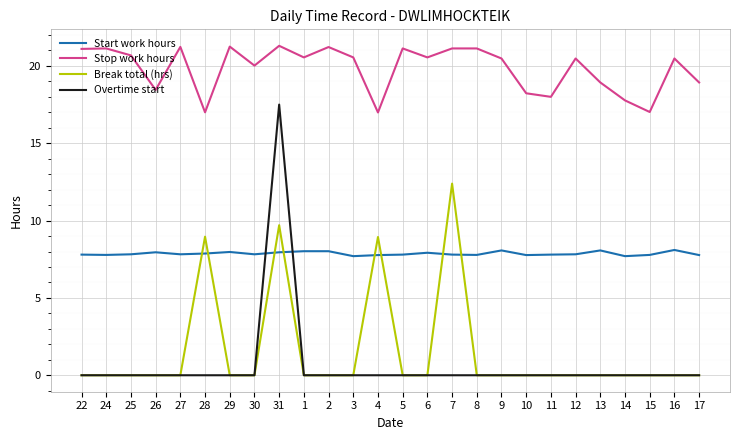

Which category has the highest value in the Overtime start series?

31